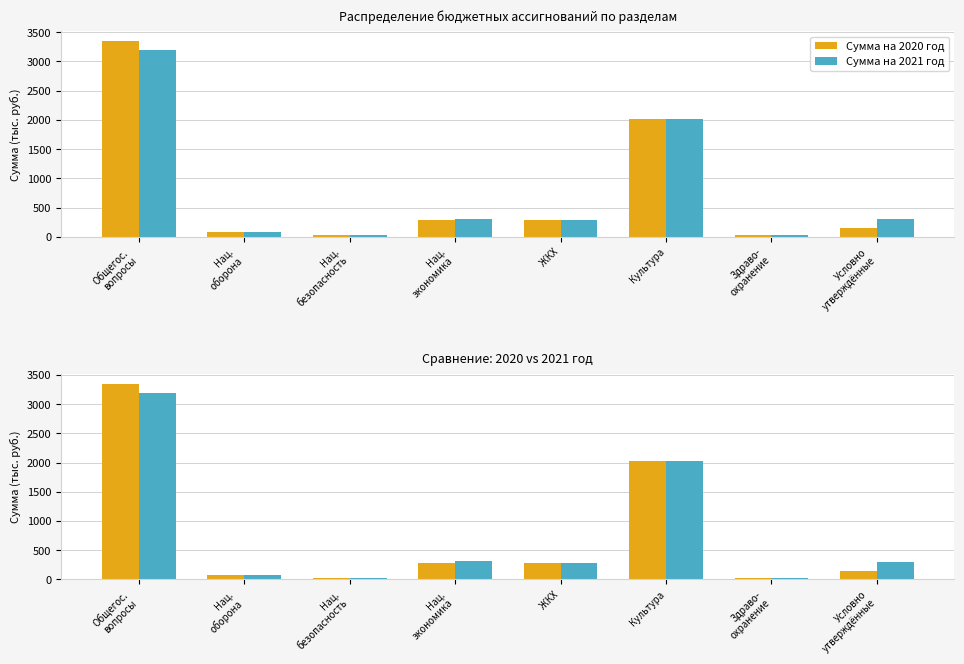

True or false: Сумма на 2020 год has a value of 1537.7 at Общегос.
вопросы.

False